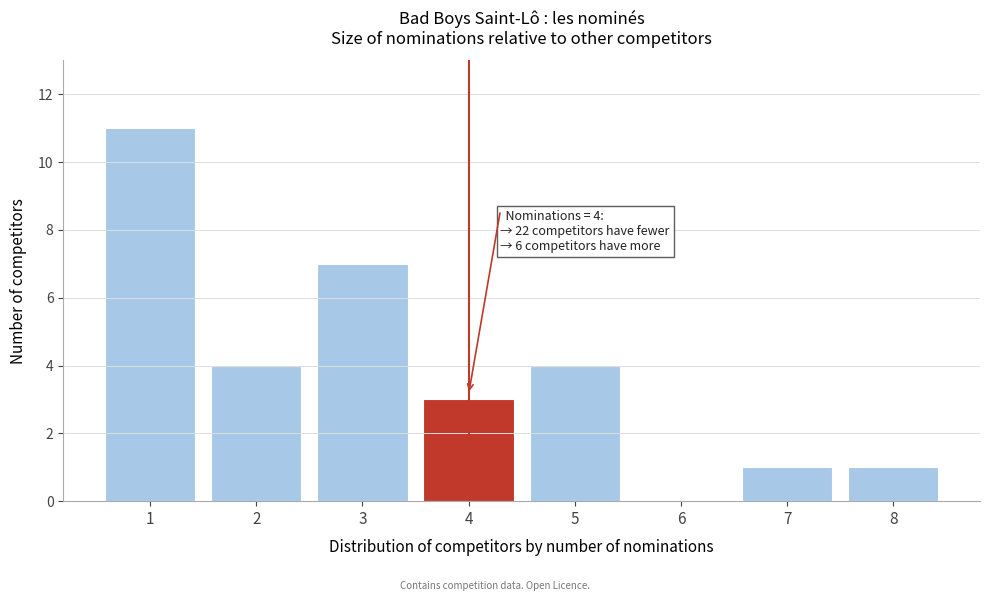

Reading left to right, list all the values displayed in this chart.

1=11	2=4	3=7	4=3	5=4	6=0	7=1	8=1